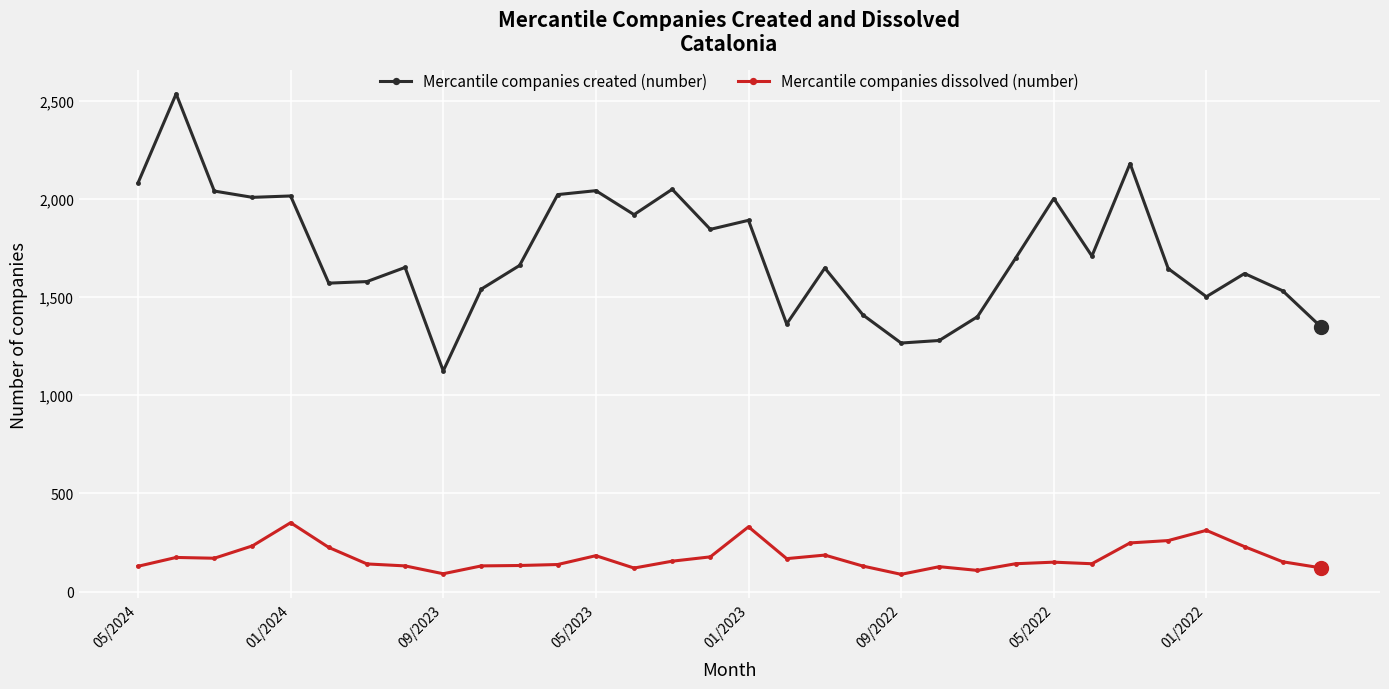

True or false: Mercantile companies created (number) and Mercantile companies dissolved (number) cross at least once.

False